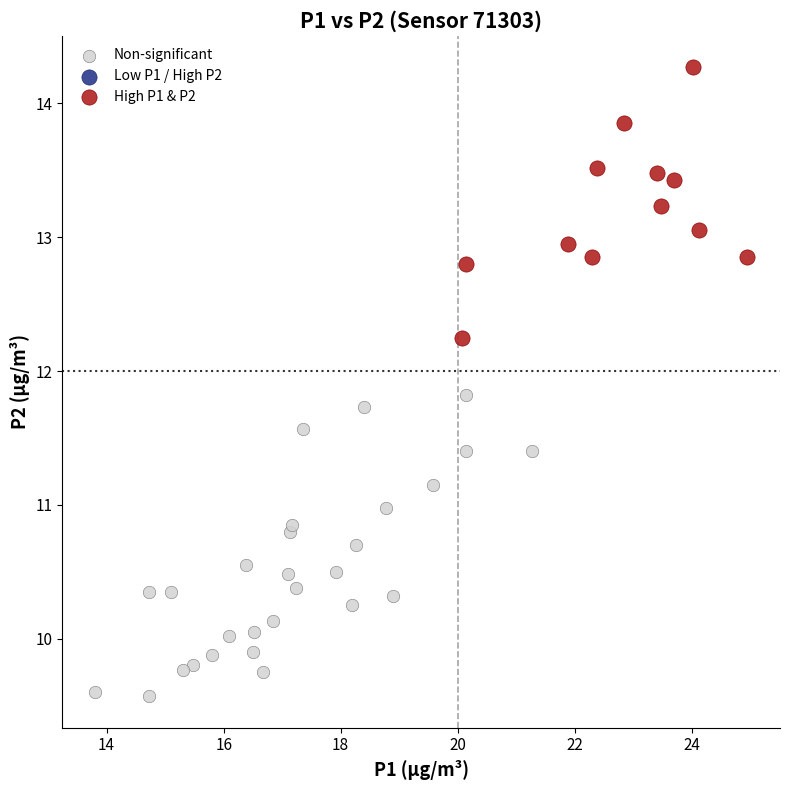

Which series reaches the maximum Y coordinate?

High P1 & P2